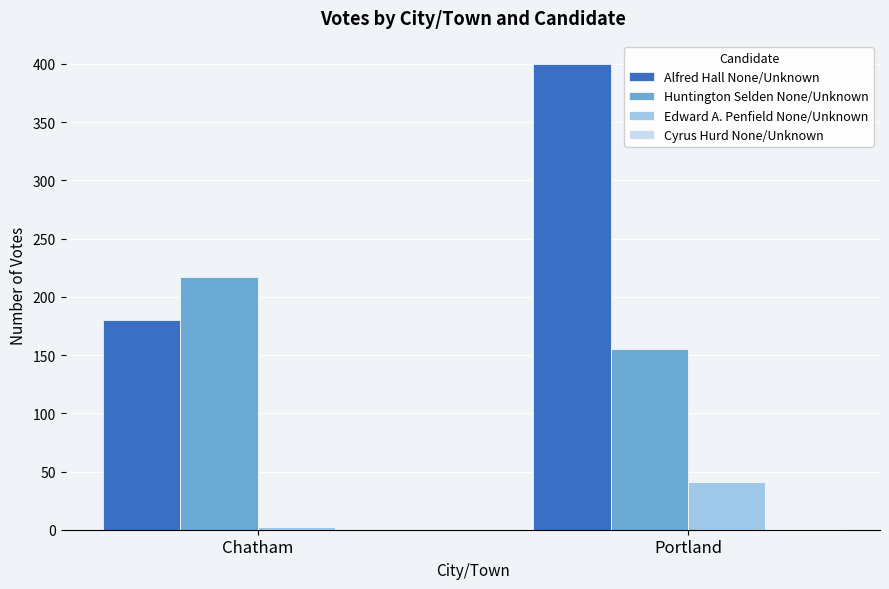

Which series has the largest total across all categories?

Alfred Hall None/Unknown